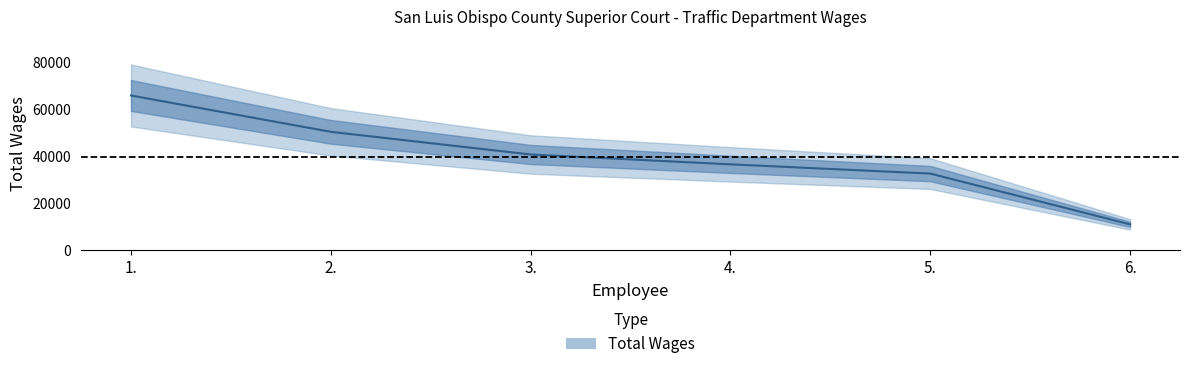

Does the chart display data point markers on the line(s)?

No